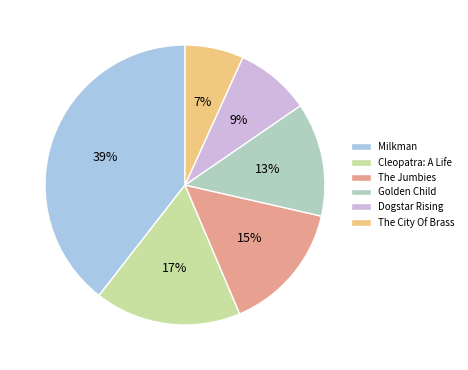

To the nearest percent, what is the difference between the Golden Child and The Jumbies slice percentages?

2%